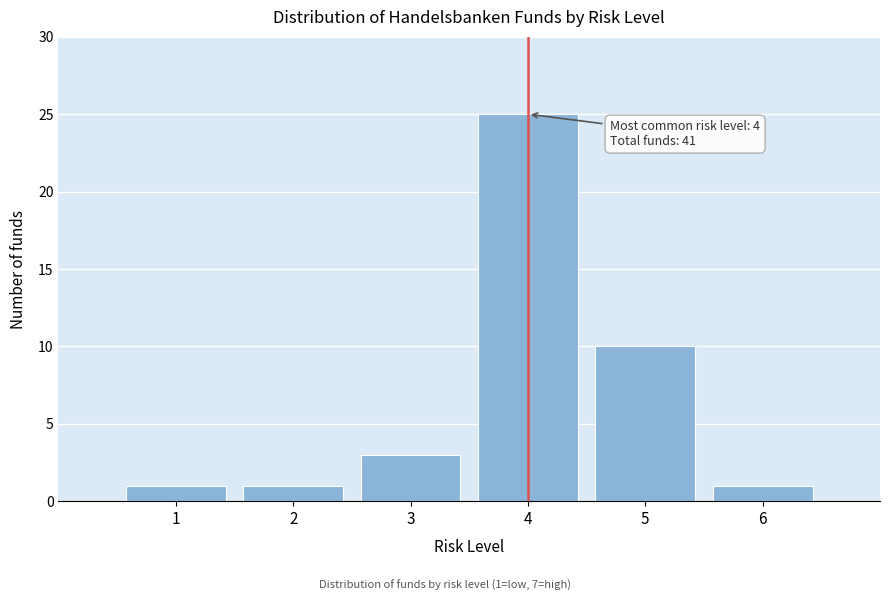

Over which range of the x-axis is the bar tallest?

3.5 to 4.5